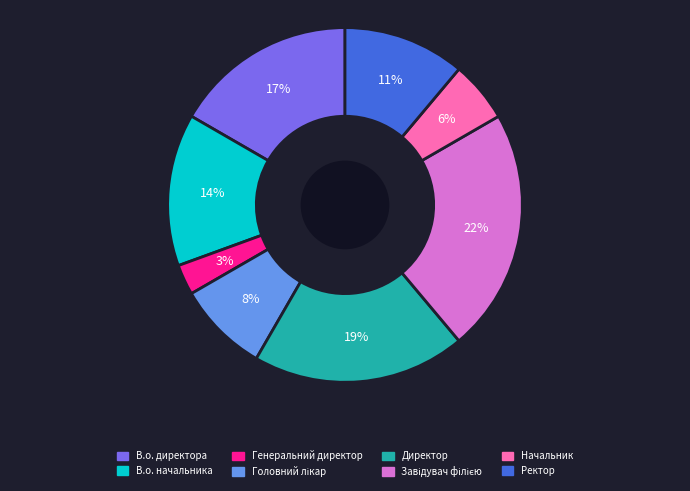

Which slice is the smallest?

Генеральний директор